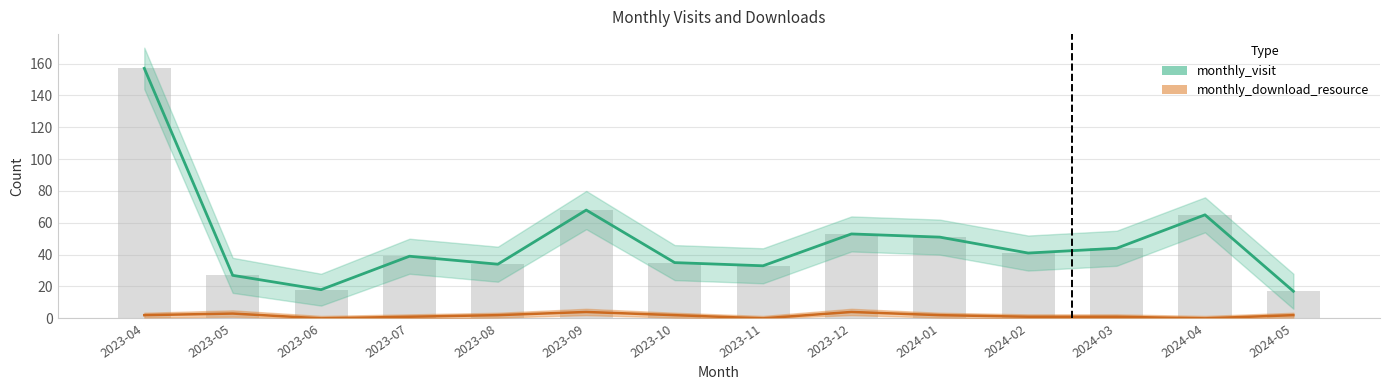

Count the monthly_download_resource values in the range 1 to 2.

8